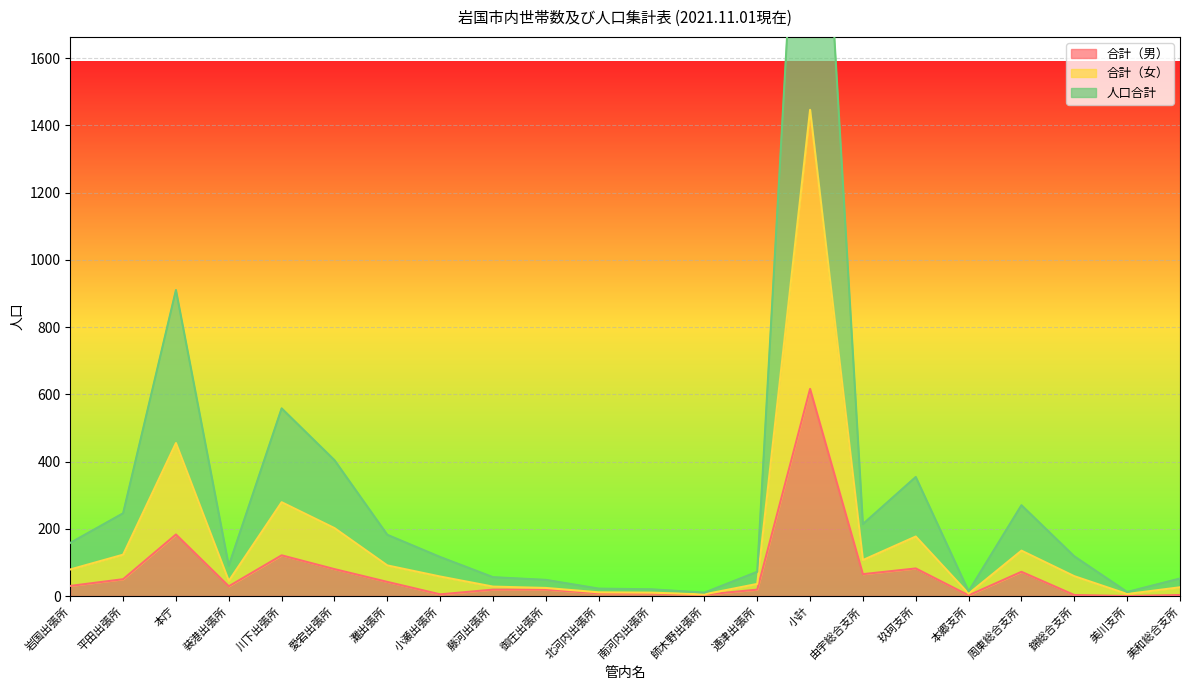

Where does the 合計（男） series first go above 29?

岩国出張所